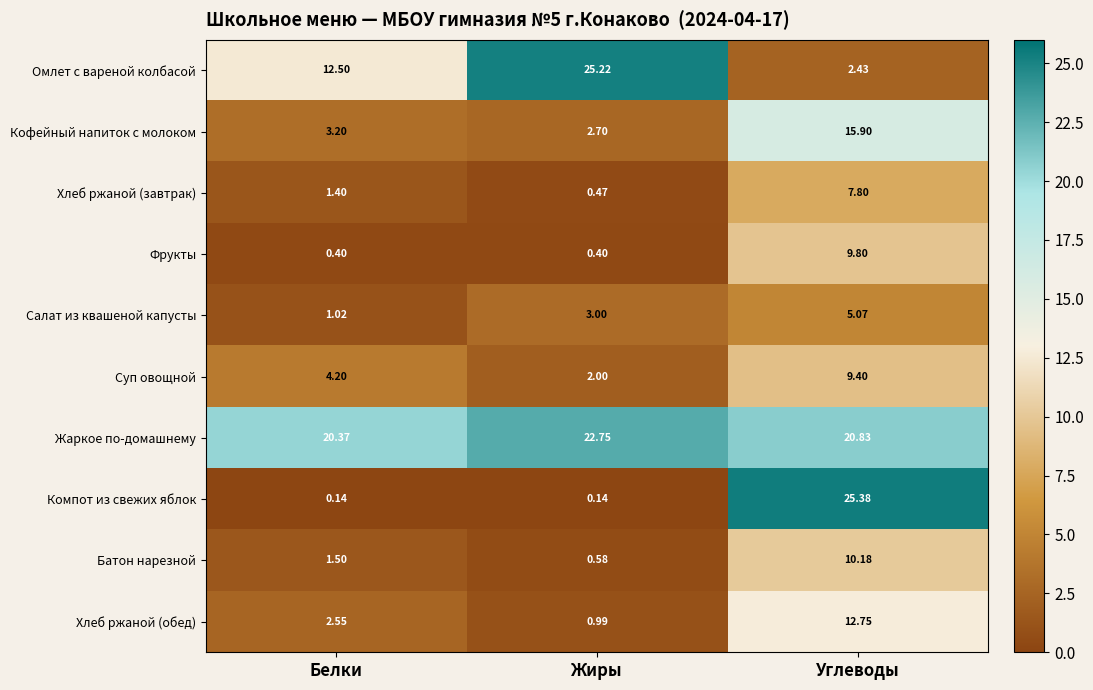

Which category has the highest value across all series?

Углеводы